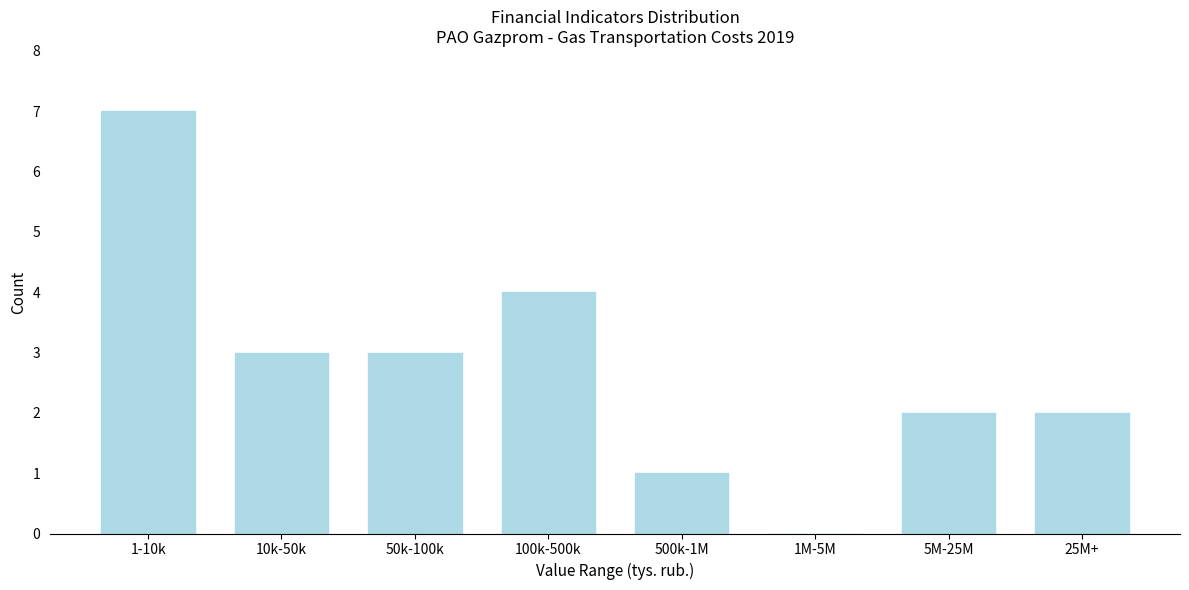

Reading right to left, what are all the values shown in this chart?

25M+=2	5M-25M=2	1M-5M=0	500k-1M=1	100k-500k=4	50k-100k=3	10k-50k=3	1-10k=7